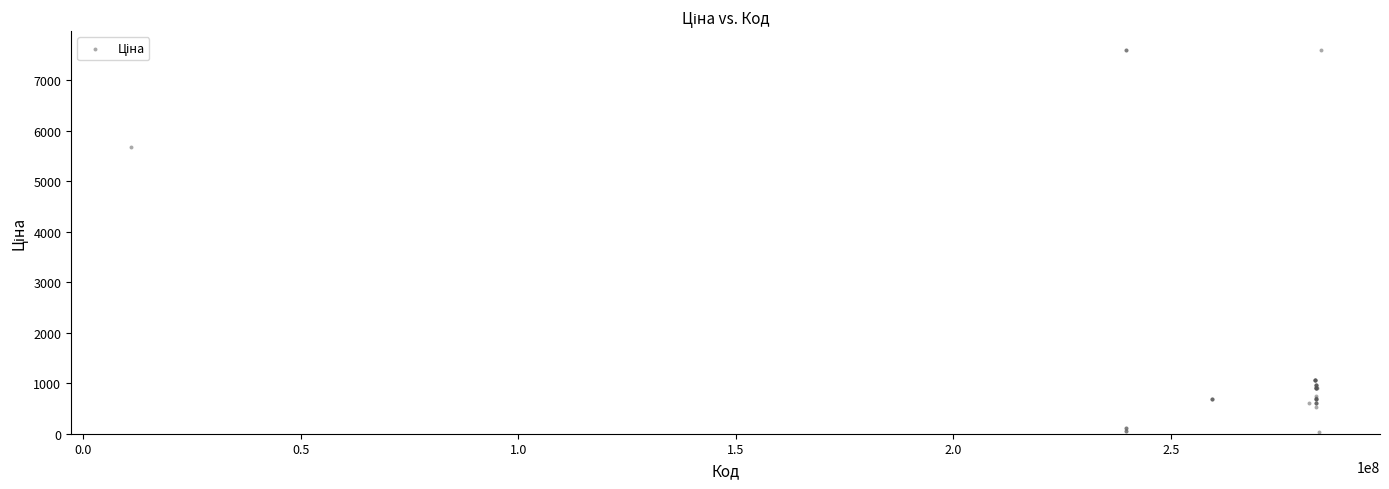

What Y value in the scatter plot is closest to 3814?

5673.8